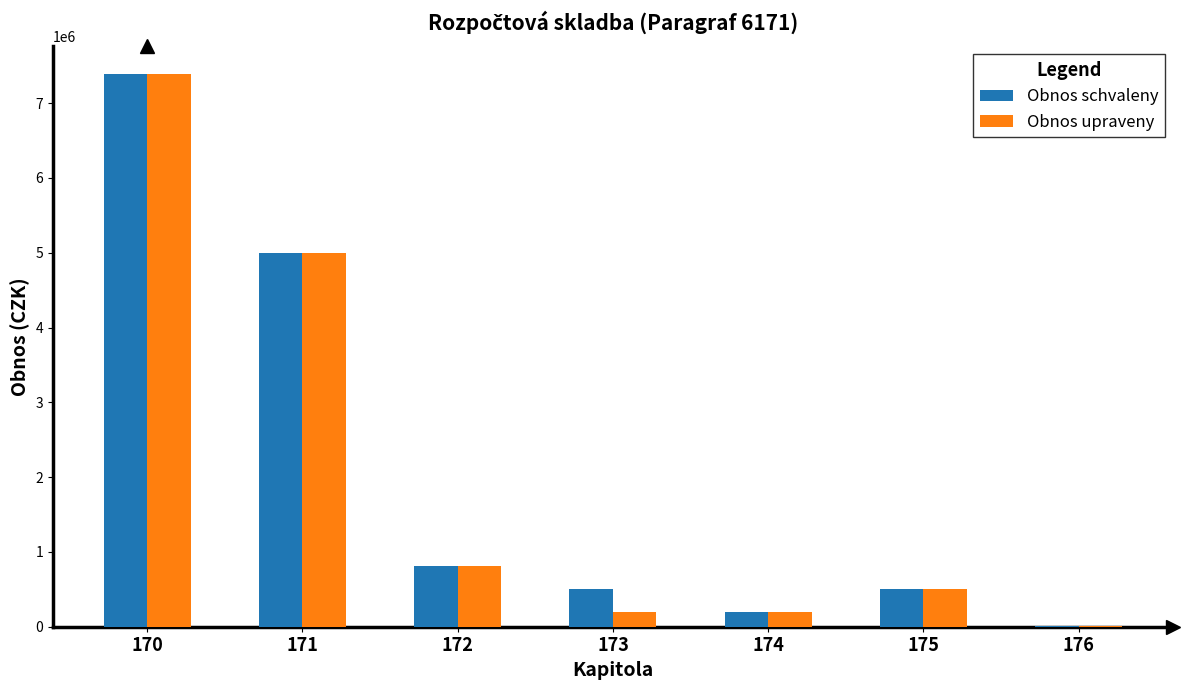

Is the value of Obnos schvaleny at 175 greater than the value of Obnos upraveny at 171?

No